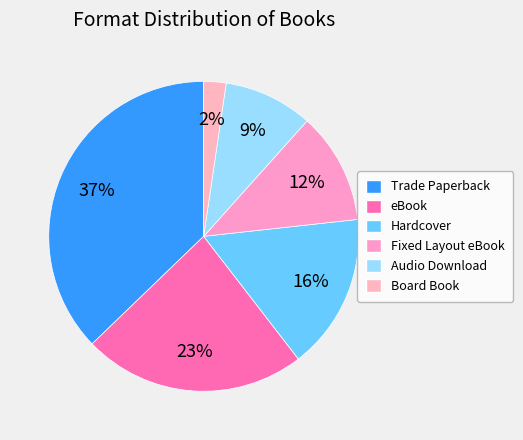

Count the number of slices in the pie.

6